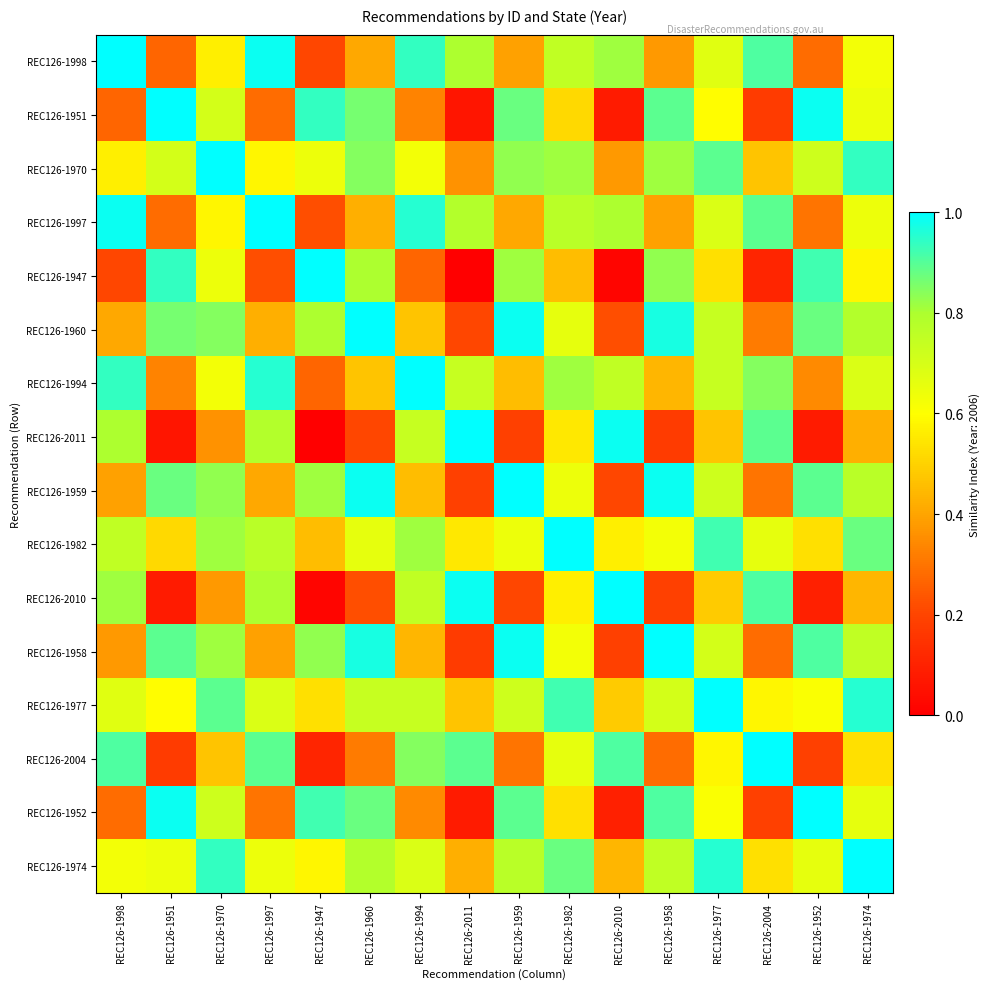

Reading left to right, transcribe all the data shown in this chart.

REC126-1998: REC126-1998=1.0	REC126-1951=0.3	REC126-1970=0.6	REC126-1997=1.0	REC126-1947=0.2	REC126-1960=0.4	REC126-1994=0.9	REC126-2011=0.8	REC126-1959=0.4	REC126-1982=0.8	REC126-2010=0.8	REC126-1958=0.4	REC126-1977=0.7	REC126-2004=0.9	REC126-1952=0.3	REC126-1974=0.6
REC126-1951: REC126-1998=0.3	REC126-1951=1.0	REC126-1970=0.7	REC126-1997=0.3	REC126-1947=0.9	REC126-1960=0.9	REC126-1994=0.3	REC126-2011=0.1	REC126-1959=0.9	REC126-1982=0.5	REC126-2010=0.1	REC126-1958=0.9	REC126-1977=0.6	REC126-2004=0.2	REC126-1952=1.0	REC126-1974=0.6
REC126-1970: REC126-1998=0.6	REC126-1951=0.7	REC126-1970=1.0	REC126-1997=0.6	REC126-1947=0.6	REC126-1960=0.8	REC126-1994=0.6	REC126-2011=0.4	REC126-1959=0.8	REC126-1982=0.8	REC126-2010=0.4	REC126-1958=0.8	REC126-1977=0.9	REC126-2004=0.5	REC126-1952=0.7	REC126-1974=0.9
REC126-1997: REC126-1998=1.0	REC126-1951=0.3	REC126-1970=0.6	REC126-1997=1.0	REC126-1947=0.2	REC126-1960=0.4	REC126-1994=1.0	REC126-2011=0.8	REC126-1959=0.4	REC126-1982=0.8	REC126-2010=0.8	REC126-1958=0.4	REC126-1977=0.7	REC126-2004=0.9	REC126-1952=0.3	REC126-1974=0.6
REC126-1947: REC126-1998=0.2	REC126-1951=0.9	REC126-1970=0.6	REC126-1997=0.2	REC126-1947=1.0	REC126-1960=0.8	REC126-1994=0.3	REC126-2011=0.0	REC126-1959=0.8	REC126-1982=0.5	REC126-2010=0.0	REC126-1958=0.8	REC126-1977=0.5	REC126-2004=0.1	REC126-1952=0.9	REC126-1974=0.6
REC126-1960: REC126-1998=0.4	REC126-1951=0.9	REC126-1970=0.8	REC126-1997=0.4	REC126-1947=0.8	REC126-1960=1.0	REC126-1994=0.5	REC126-2011=0.2	REC126-1959=1.0	REC126-1982=0.7	REC126-2010=0.2	REC126-1958=1.0	REC126-1977=0.7	REC126-2004=0.3	REC126-1952=0.9	REC126-1974=0.8
REC126-1994: REC126-1998=0.9	REC126-1951=0.3	REC126-1970=0.6	REC126-1997=1.0	REC126-1947=0.3	REC126-1960=0.5	REC126-1994=1.0	REC126-2011=0.7	REC126-1959=0.5	REC126-1982=0.8	REC126-2010=0.8	REC126-1958=0.4	REC126-1977=0.7	REC126-2004=0.8	REC126-1952=0.3	REC126-1974=0.7
REC126-2011: REC126-1998=0.8	REC126-1951=0.1	REC126-1970=0.4	REC126-1997=0.8	REC126-1947=0.0	REC126-1960=0.2	REC126-1994=0.7	REC126-2011=1.0	REC126-1959=0.2	REC126-1982=0.5	REC126-2010=1.0	REC126-1958=0.2	REC126-1977=0.5	REC126-2004=0.9	REC126-1952=0.1	REC126-1974=0.4
REC126-1959: REC126-1998=0.4	REC126-1951=0.9	REC126-1970=0.8	REC126-1997=0.4	REC126-1947=0.8	REC126-1960=1.0	REC126-1994=0.5	REC126-2011=0.2	REC126-1959=1.0	REC126-1982=0.6	REC126-2010=0.2	REC126-1958=1.0	REC126-1977=0.7	REC126-2004=0.3	REC126-1952=0.9	REC126-1974=0.8
REC126-1982: REC126-1998=0.8	REC126-1951=0.5	REC126-1970=0.8	REC126-1997=0.8	REC126-1947=0.5	REC126-1960=0.7	REC126-1994=0.8	REC126-2011=0.5	REC126-1959=0.6	REC126-1982=1.0	REC126-2010=0.6	REC126-1958=0.6	REC126-1977=0.9	REC126-2004=0.7	REC126-1952=0.5	REC126-1974=0.9
REC126-2010: REC126-1998=0.8	REC126-1951=0.1	REC126-1970=0.4	REC126-1997=0.8	REC126-1947=0.0	REC126-1960=0.2	REC126-1994=0.8	REC126-2011=1.0	REC126-1959=0.2	REC126-1982=0.6	REC126-2010=1.0	REC126-1958=0.2	REC126-1977=0.5	REC126-2004=0.9	REC126-1952=0.1	REC126-1974=0.4
REC126-1958: REC126-1998=0.4	REC126-1951=0.9	REC126-1970=0.8	REC126-1997=0.4	REC126-1947=0.8	REC126-1960=1.0	REC126-1994=0.4	REC126-2011=0.2	REC126-1959=1.0	REC126-1982=0.6	REC126-2010=0.2	REC126-1958=1.0	REC126-1977=0.7	REC126-2004=0.3	REC126-1952=0.9	REC126-1974=0.8
REC126-1977: REC126-1998=0.7	REC126-1951=0.6	REC126-1970=0.9	REC126-1997=0.7	REC126-1947=0.5	REC126-1960=0.7	REC126-1994=0.7	REC126-2011=0.5	REC126-1959=0.7	REC126-1982=0.9	REC126-2010=0.5	REC126-1958=0.7	REC126-1977=1.0	REC126-2004=0.6	REC126-1952=0.6	REC126-1974=1.0
REC126-2004: REC126-1998=0.9	REC126-1951=0.2	REC126-1970=0.5	REC126-1997=0.9	REC126-1947=0.1	REC126-1960=0.3	REC126-1994=0.8	REC126-2011=0.9	REC126-1959=0.3	REC126-1982=0.7	REC126-2010=0.9	REC126-1958=0.3	REC126-1977=0.6	REC126-2004=1.0	REC126-1952=0.2	REC126-1974=0.5
REC126-1952: REC126-1998=0.3	REC126-1951=1.0	REC126-1970=0.7	REC126-1997=0.3	REC126-1947=0.9	REC126-1960=0.9	REC126-1994=0.3	REC126-2011=0.1	REC126-1959=0.9	REC126-1982=0.5	REC126-2010=0.1	REC126-1958=0.9	REC126-1977=0.6	REC126-2004=0.2	REC126-1952=1.0	REC126-1974=0.7
REC126-1974: REC126-1998=0.6	REC126-1951=0.6	REC126-1970=0.9	REC126-1997=0.6	REC126-1947=0.6	REC126-1960=0.8	REC126-1994=0.7	REC126-2011=0.4	REC126-1959=0.8	REC126-1982=0.9	REC126-2010=0.4	REC126-1958=0.8	REC126-1977=1.0	REC126-2004=0.5	REC126-1952=0.7	REC126-1974=1.0